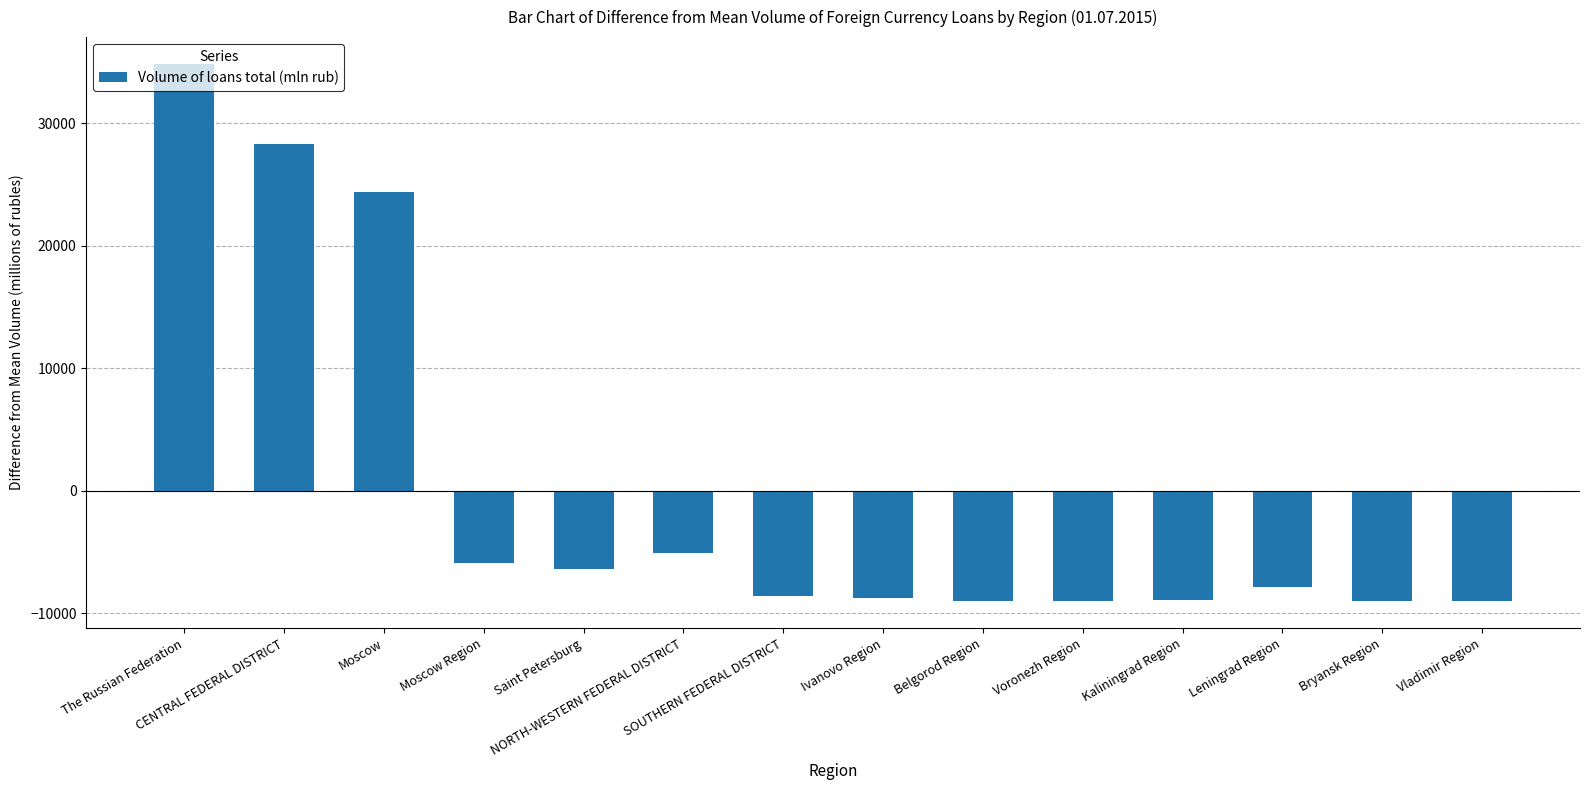

The chart shows a value of -3878.4 at Kaliningrad Region. True or false?

False